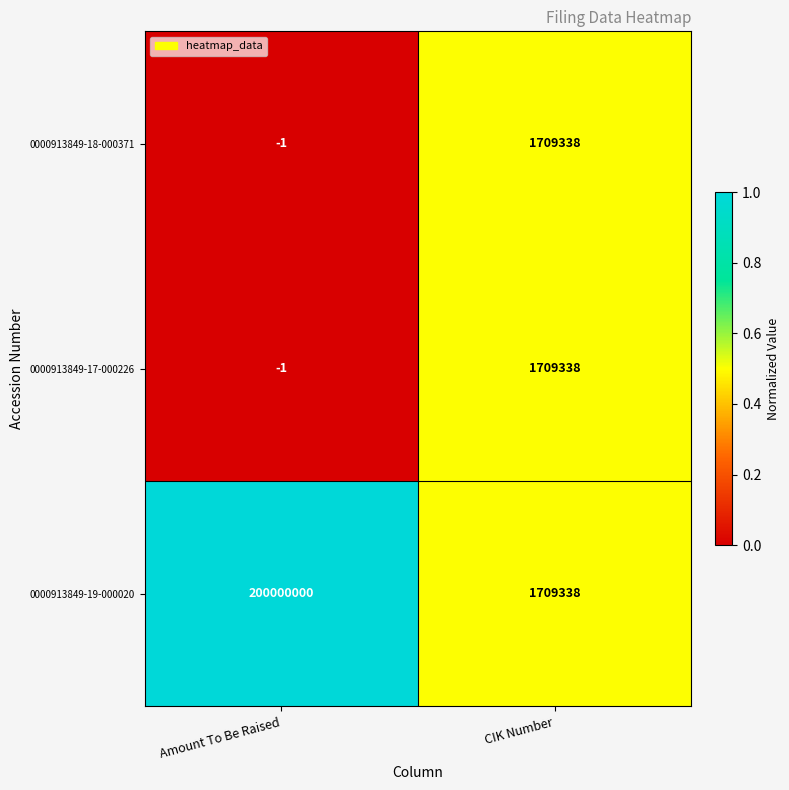

True or false: 0000913849-17-000226 has a value of -1 at Amount To Be Raised.

True